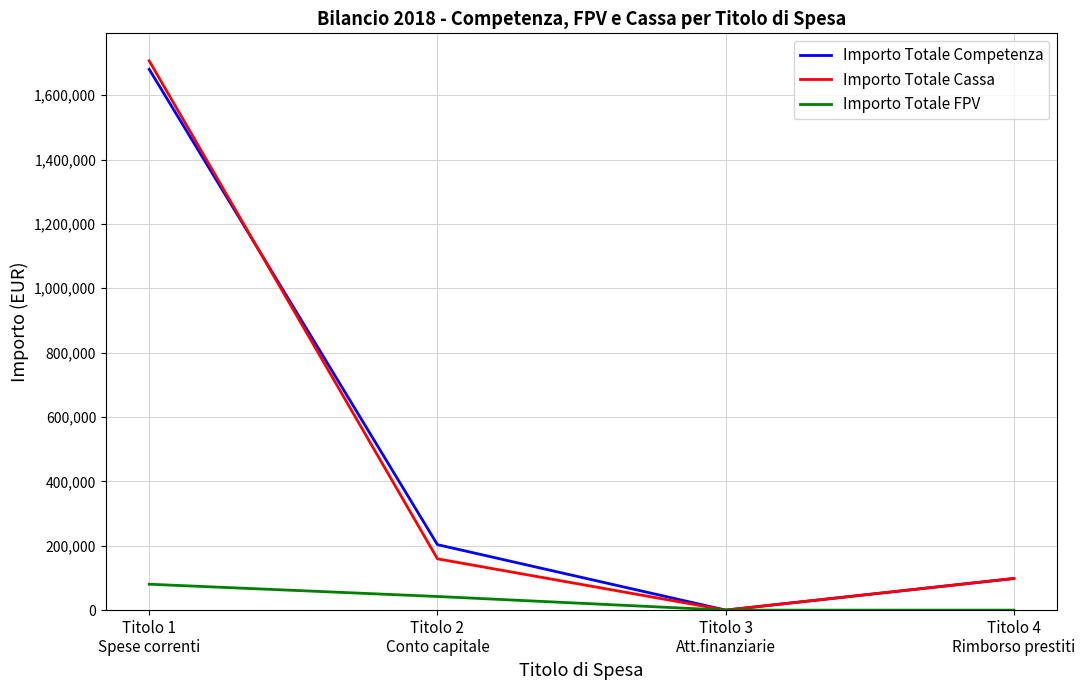

What is the difference between the second highest and minimum values in the Importo Totale Cassa series?

159402.1